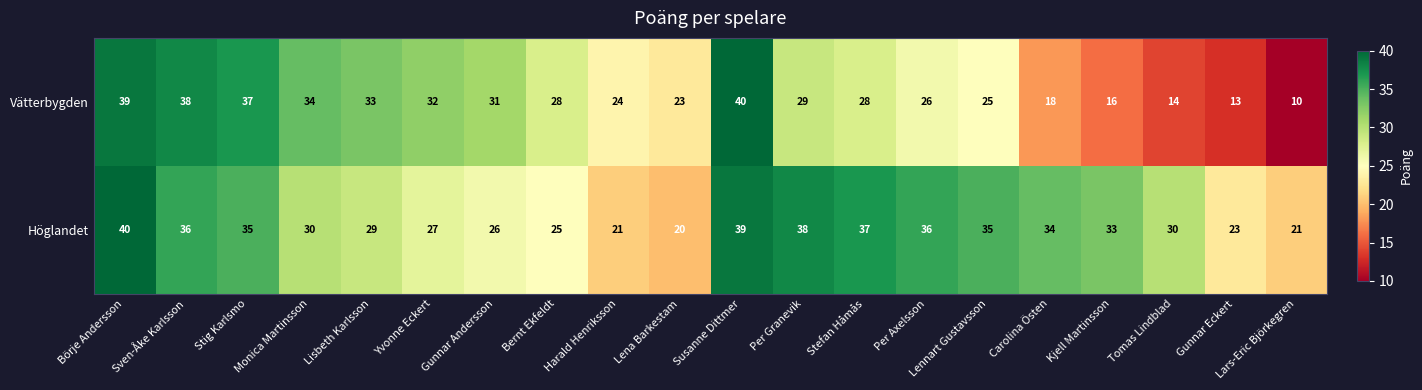

What is the difference between the second highest and minimum values in the Höglandet series?

19